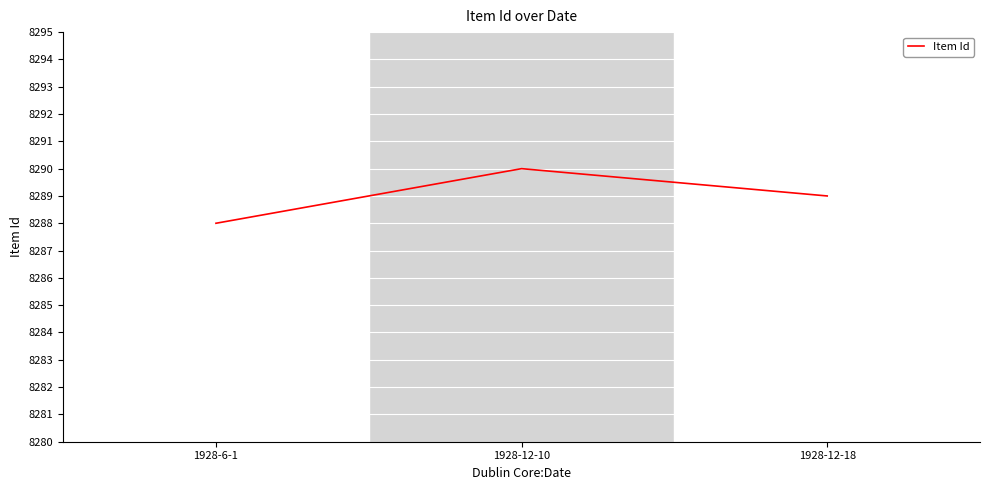

The chart shows a value of 4570 at 1928-12-18. True or false?

False